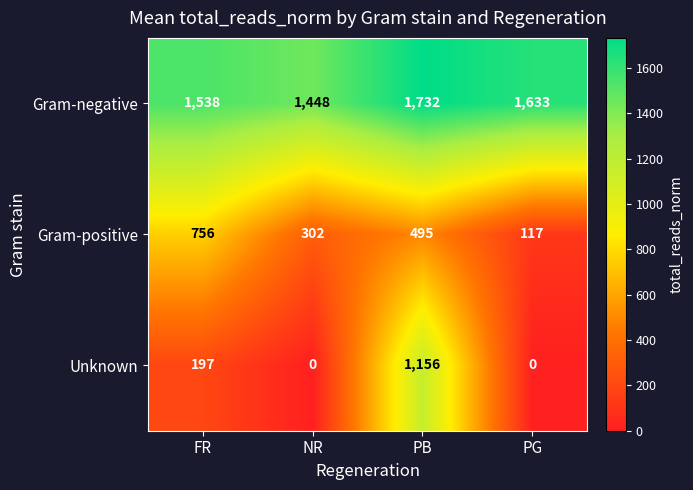

Reading left to right, list all the values displayed in this chart.

Gram-negative: 1538	1448	1732	1633
Gram-positive: 756	302	495	117
Unknown: 197	0	1156	0